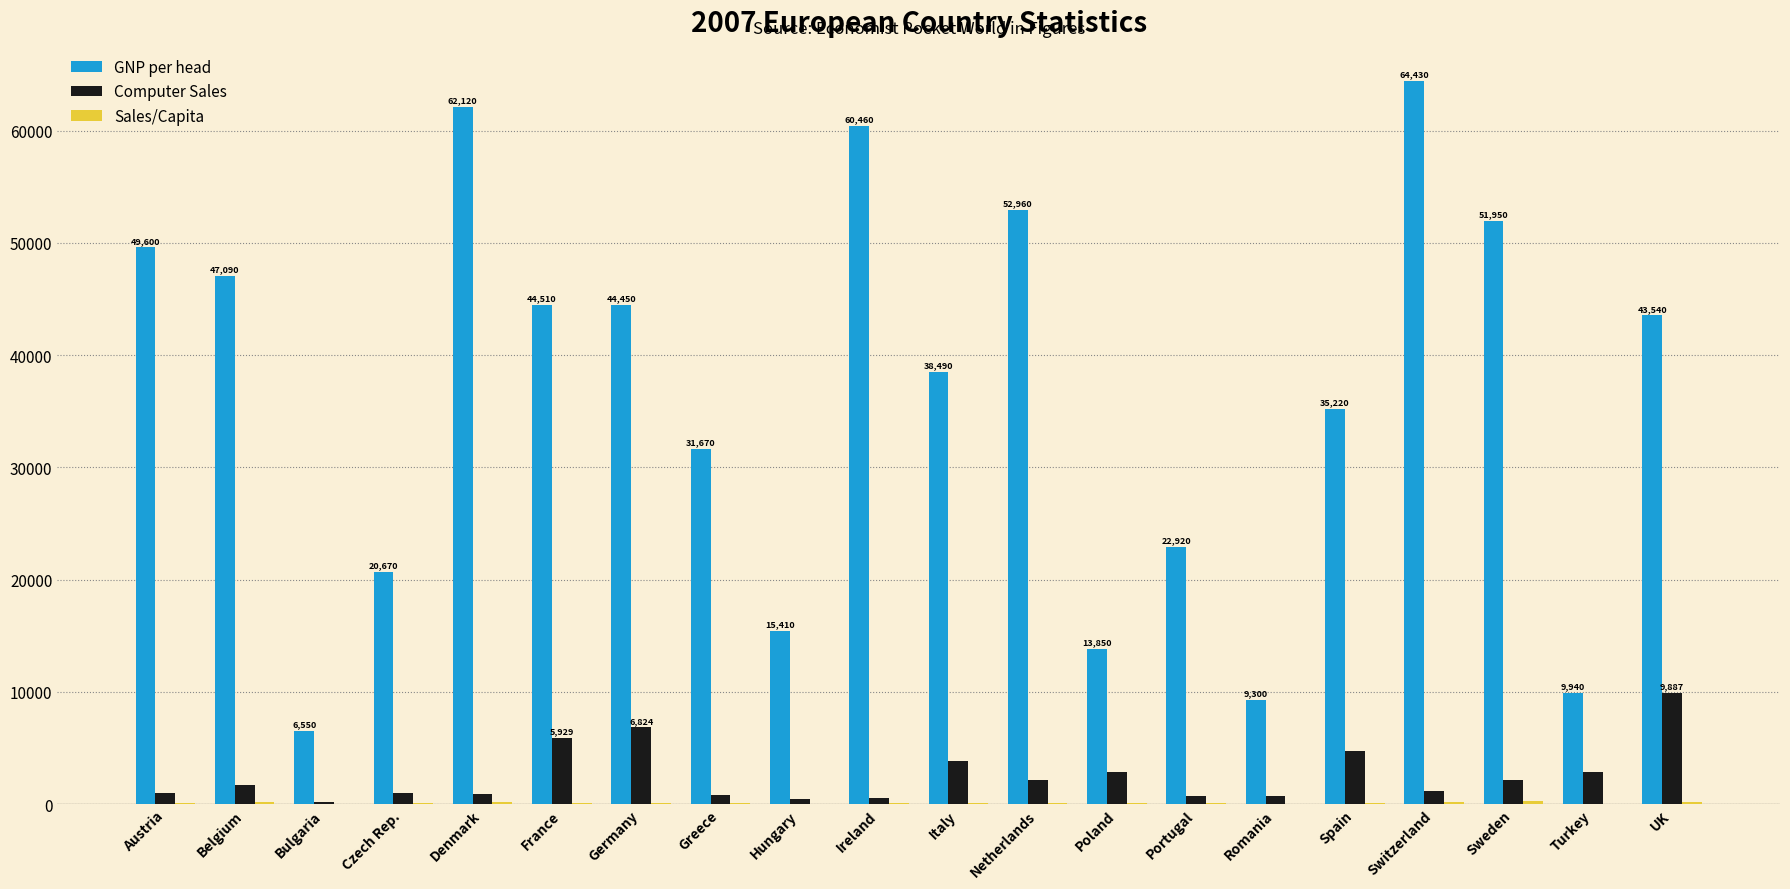

Which series changed the most between France and Spain?

GNP per head